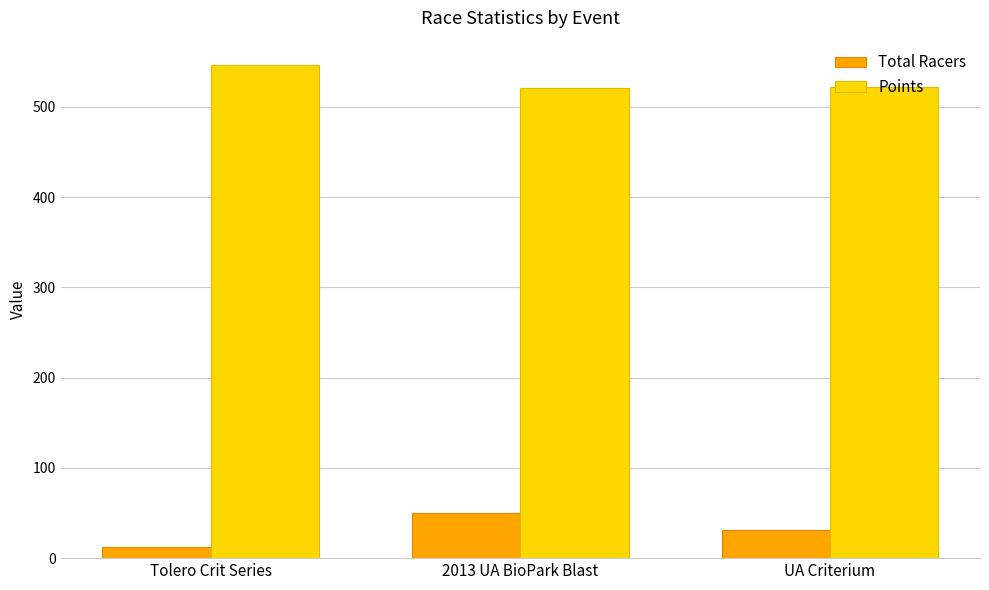

What is the average value of the Points series?

529.8